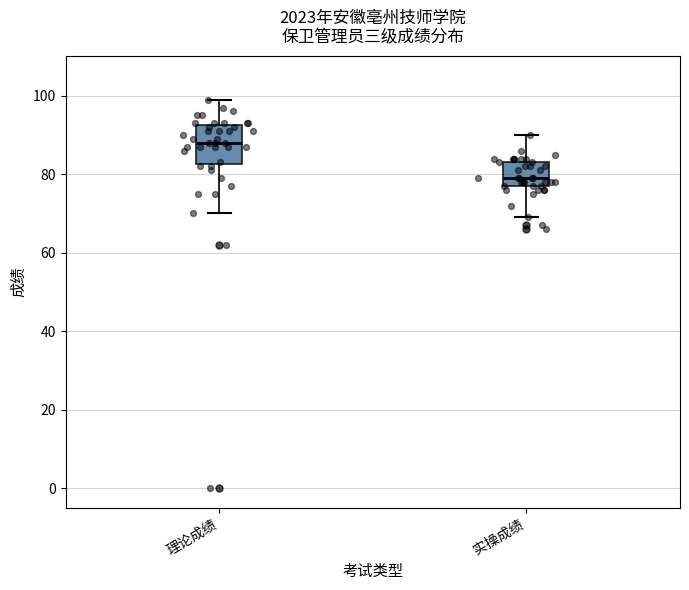

Reading left to right, read every box against the y-axis: the position of its median line, the range the box covers, and the ends of its whiskers. The values are not printed on the chart, so give them approximately, as read against the axis.

理论成绩: median 88, box 82 to 92, whiskers 70 to 100
实操成绩: median 80, box 78 to 84, whiskers 70 to 90